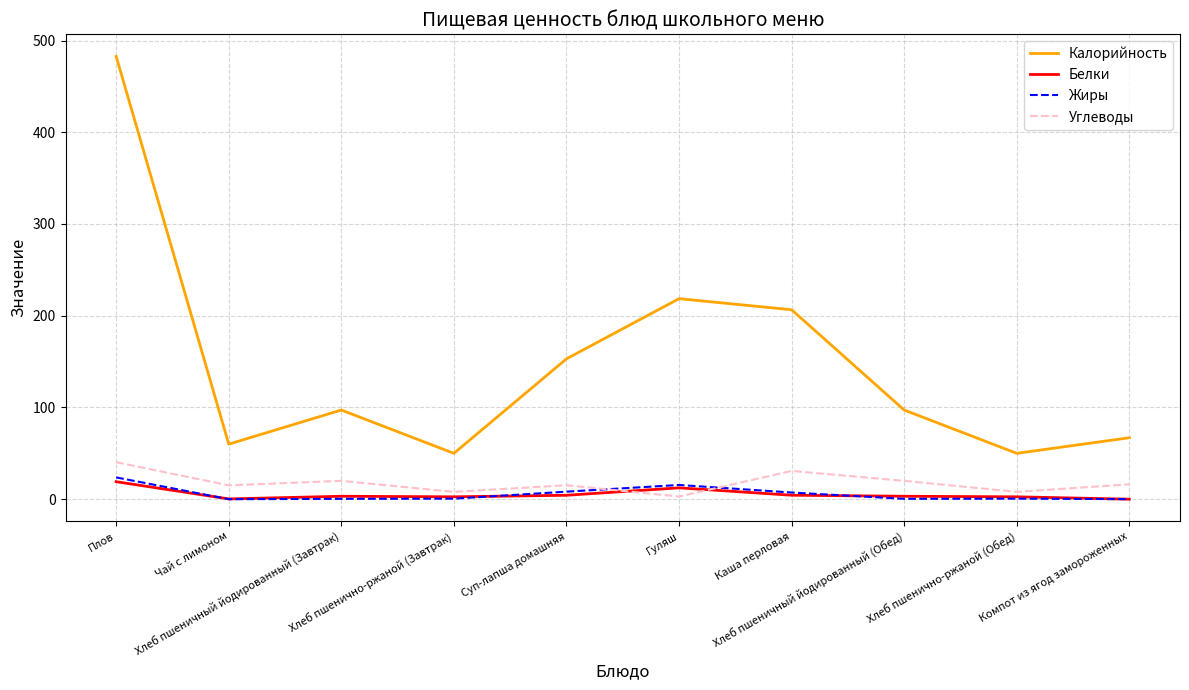

What is the difference between the maximum and minimum values in the Белки series?

19.1